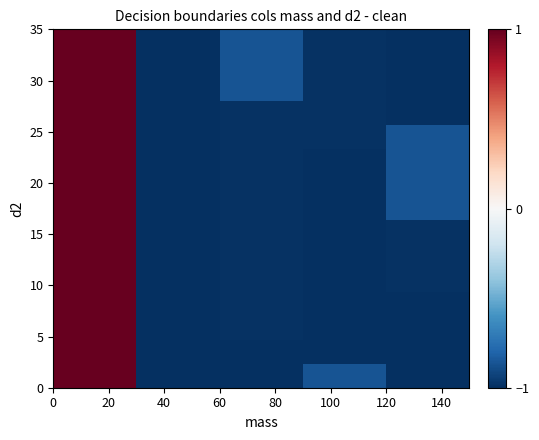

What is the minimum value shown in the chart?

-1.0